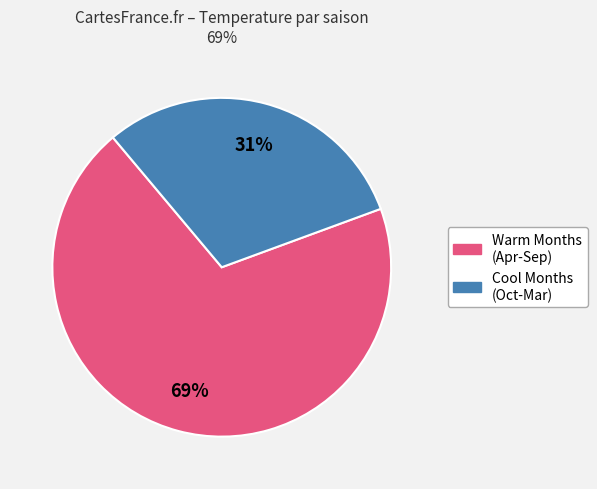

Is there a majority slice in this chart?

Yes